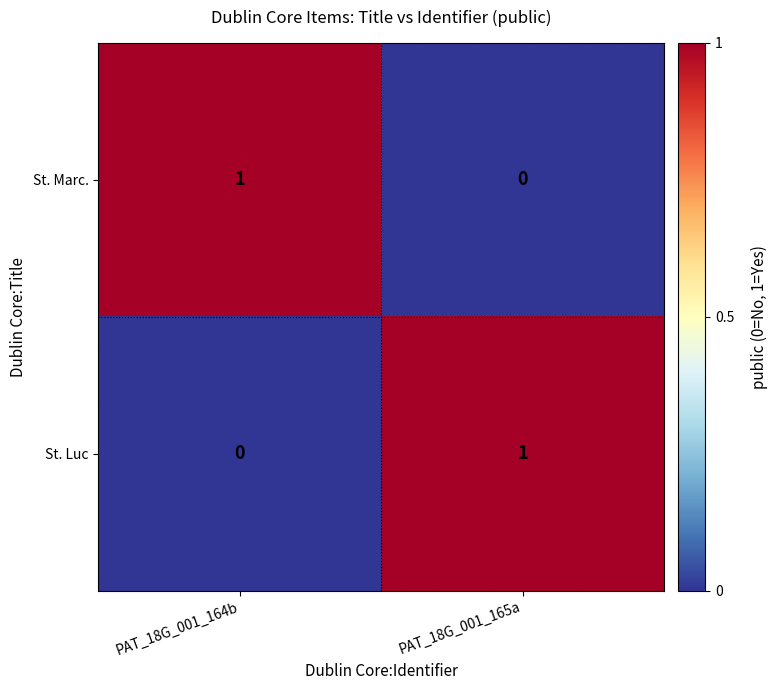

At which label does St. Luc reach its peak?

PAT_18G_001_165a